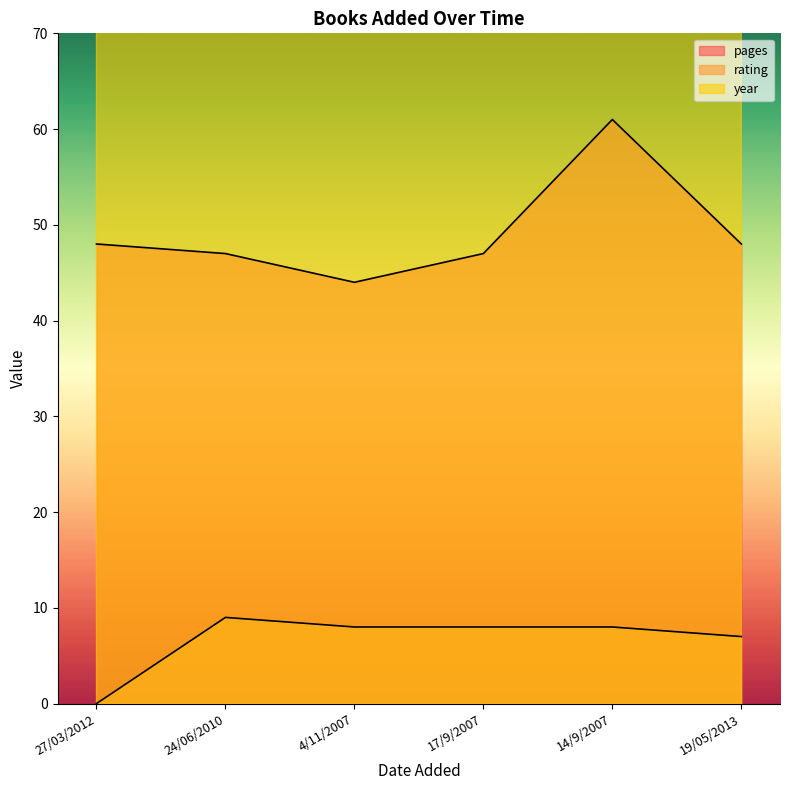

Reading left to right, transcribe all the data shown in this chart.

pages: 48	47	44	47	61	48
rating: 0	9	8	8	8	7
year: 2012	2009	2007	2007	2006	2013